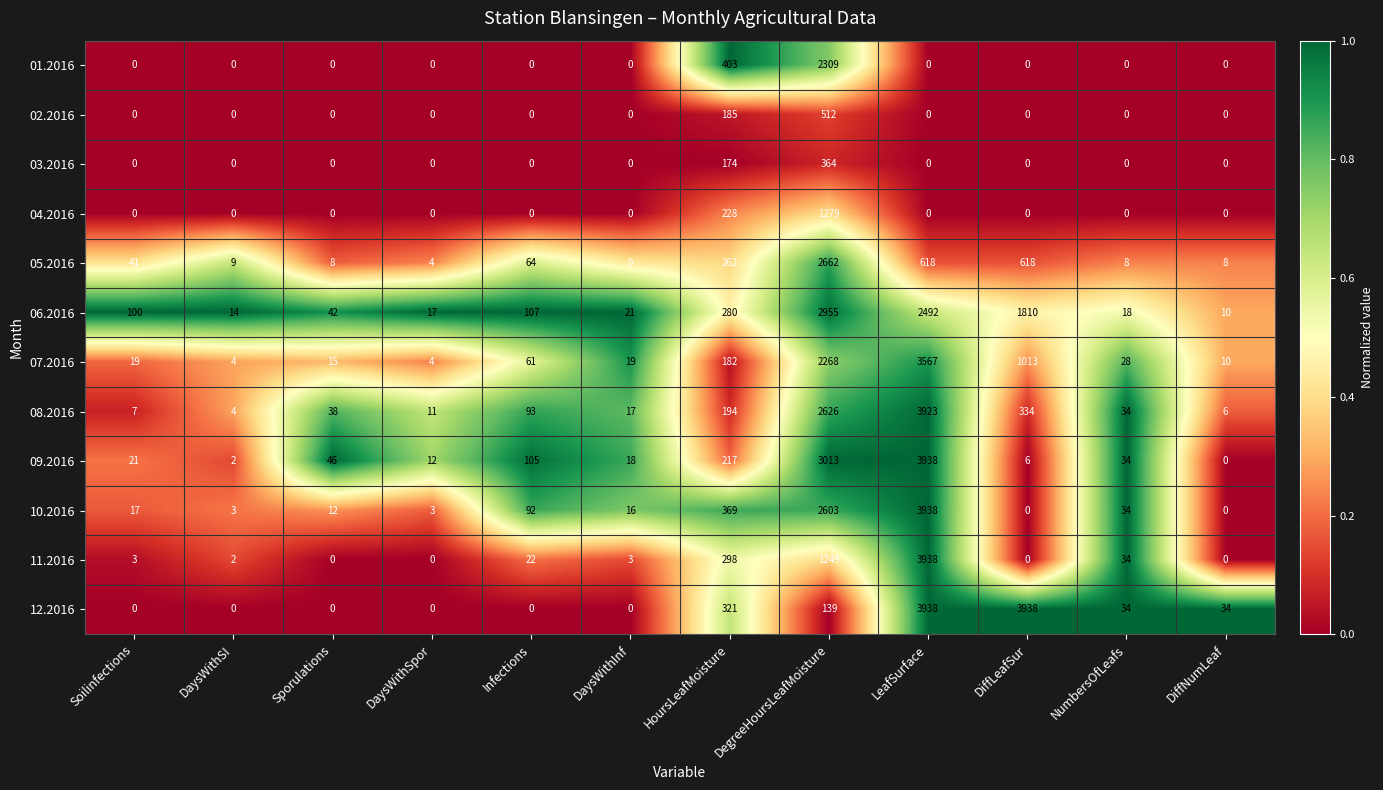

What is the difference between the highest and lowest values at NumbersOfLeafs?

34